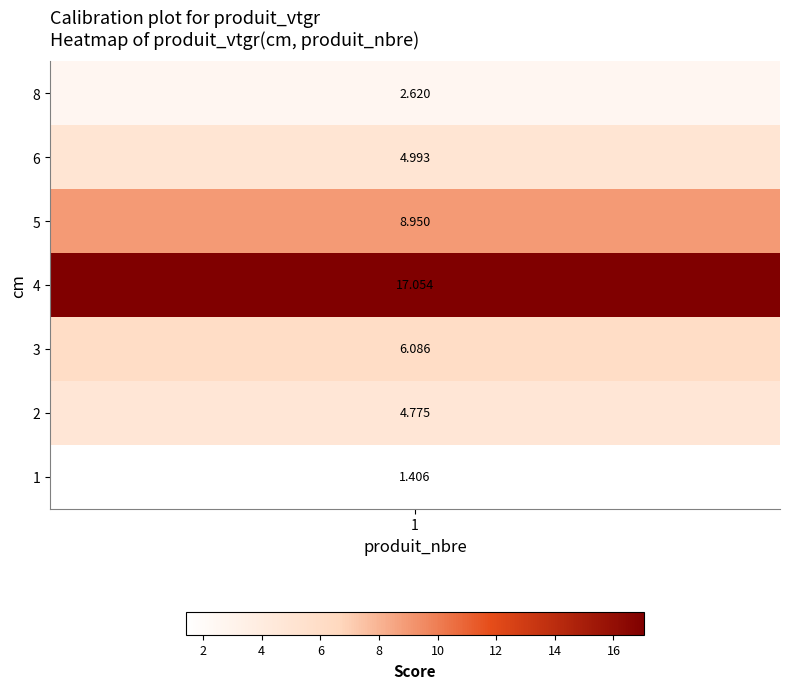

List the labels in order of value, smallest first.

1, 8, 2, 6, 3, 5, 4